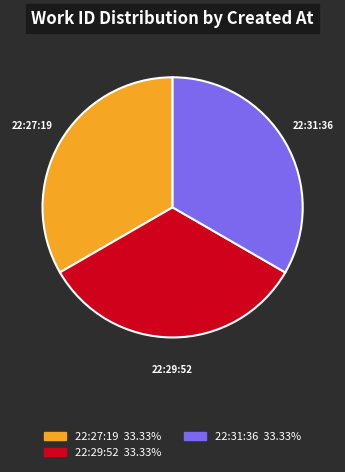

Approximately how many times larger is the value at 22:27:19 compared to 22:29:52?

1.0